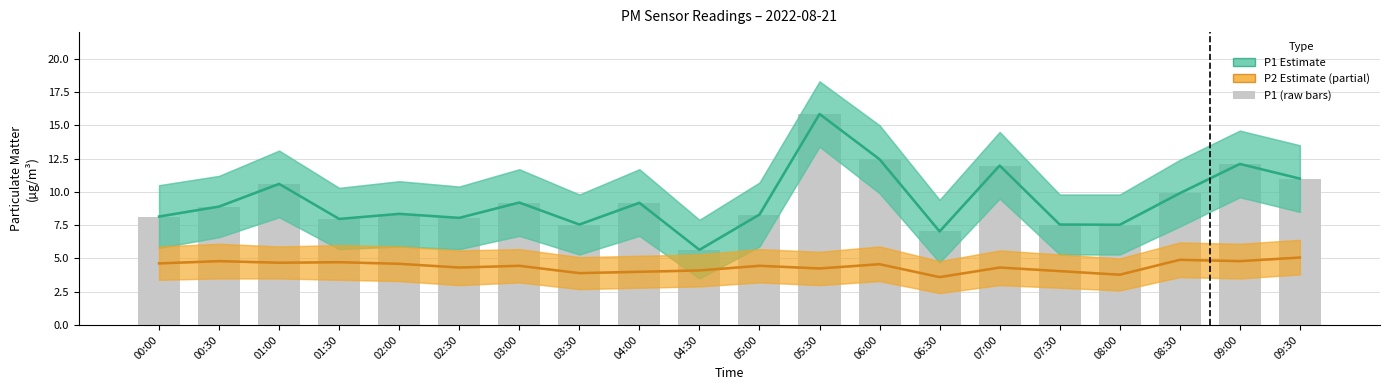

Is the value of P1 (raw) at 07:00 greater than the value of P2 Estimate (partial) at 00:30?

Yes